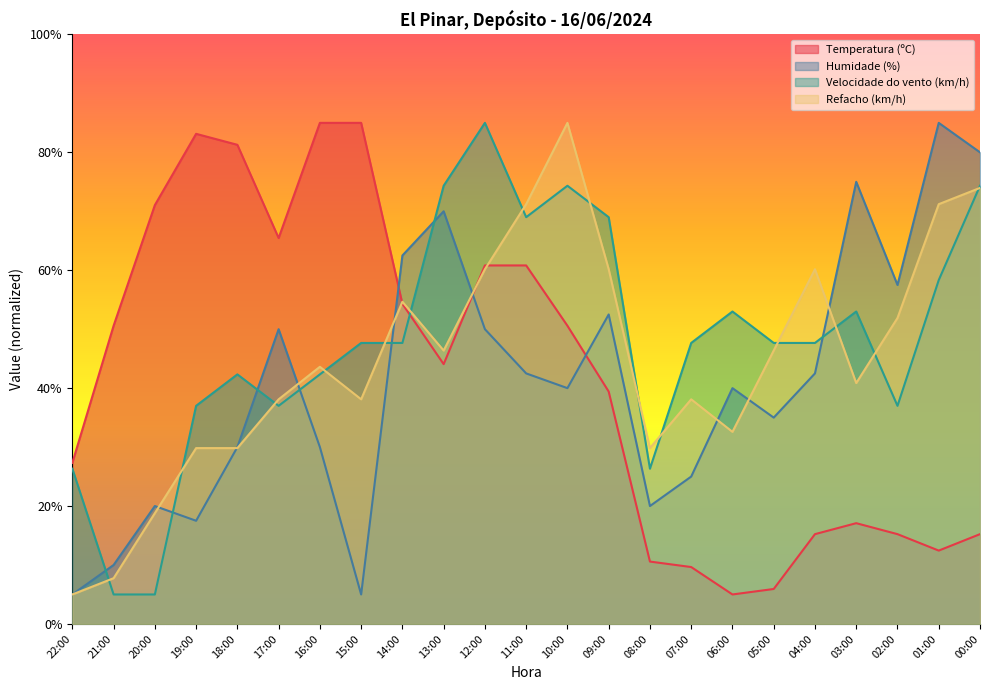

Reading left to right, list all the values displayed in this chart.

Temperatura (ºC): 27.3	50.6	71.0	83.1	81.3	65.5	85.0	85.0	54.3	44.1	60.8	60.8	50.6	39.4	10.6	9.7	5.0	5.9	15.2	17.1	15.2	12.4	15.2
Humidade (%): 5.0	10.0	20.0	17.5	30.0	50.0	30.0	5.0	62.5	70.0	50.0	42.5	40.0	52.5	20.0	25.0	40.0	35.0	42.5	75.0	57.5	85.0	80.0
Velocidade do vento (km/h): 26.3	5.0	5.0	37.0	42.3	37.0	42.3	47.7	47.7	74.3	85.0	69.0	74.3	69.0	26.3	47.7	53.0	47.7	47.7	53.0	37.0	58.3	74.3
Refacho (km/h): 5.0	7.8	18.8	29.8	29.8	38.1	43.6	38.1	54.7	46.4	60.2	71.2	85.0	60.2	29.8	38.1	32.6	46.4	60.2	40.9	51.9	71.2	74.0